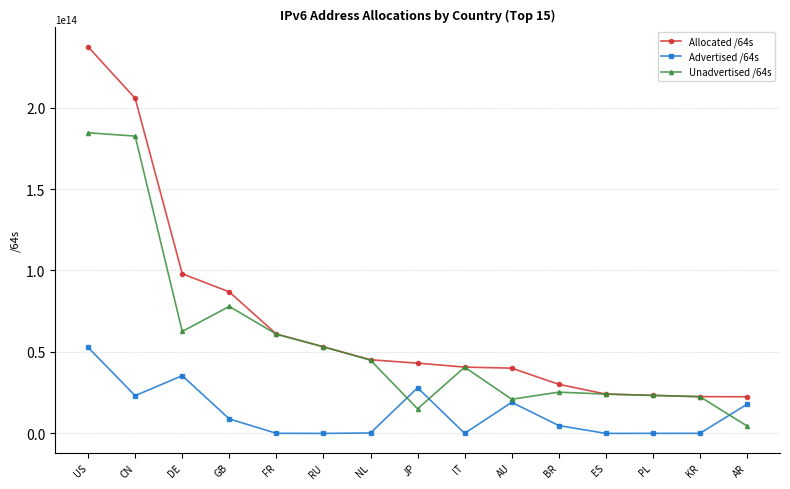

List the series in order of their peak value, highest first.

Allocated /64s, Unadvertised /64s, Advertised /64s